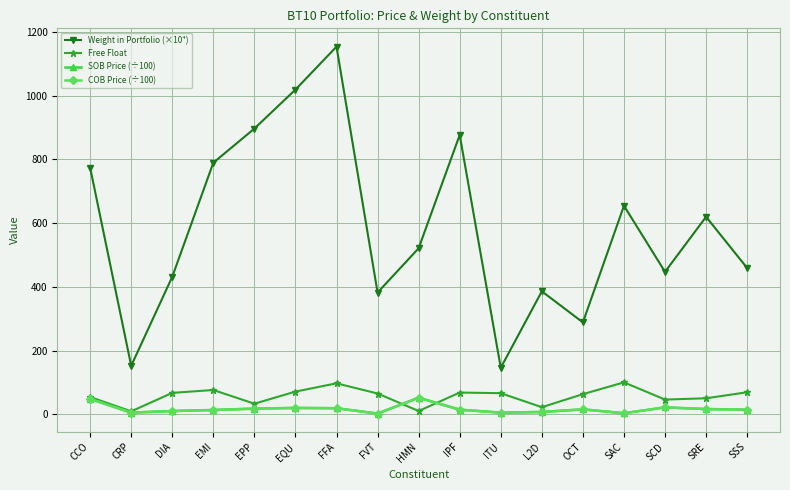

Is it true that SOB Price (÷100) equals 6.9 at L2D?

True